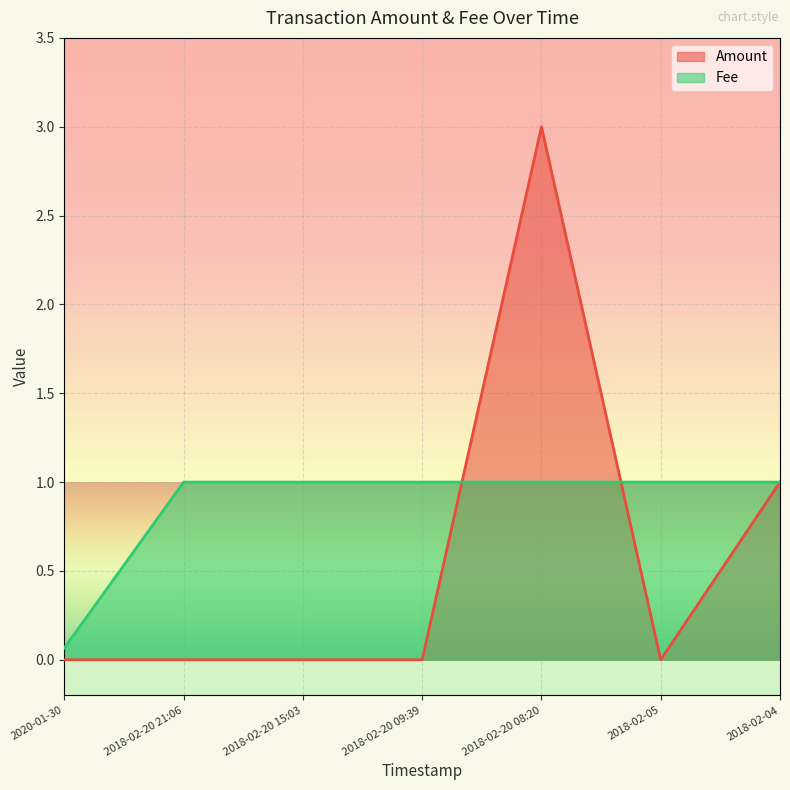

What is the sum of all Fee values?

6.1